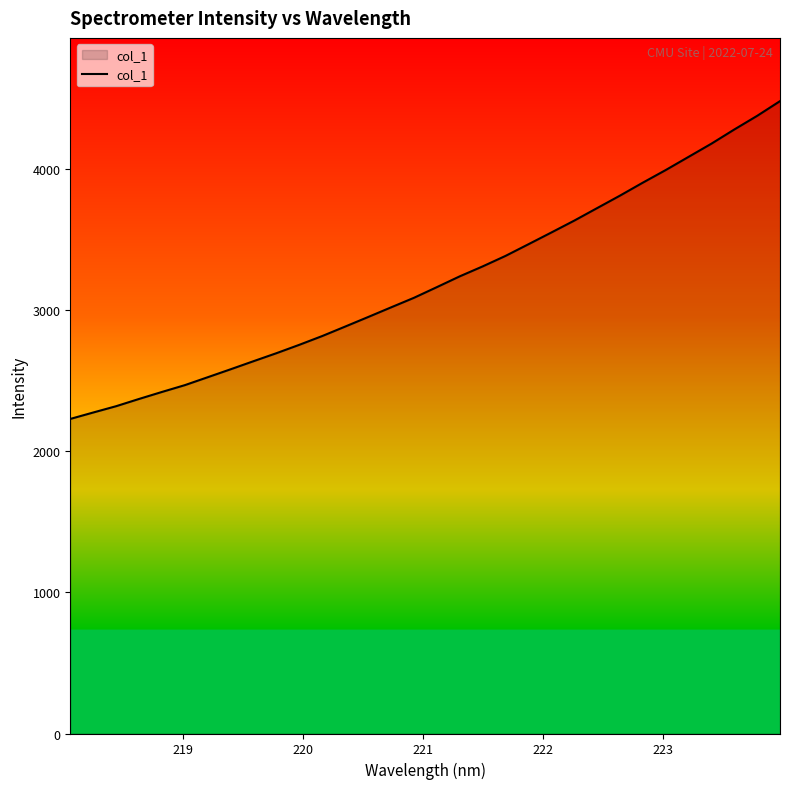

How many lines are shown in the chart?

1